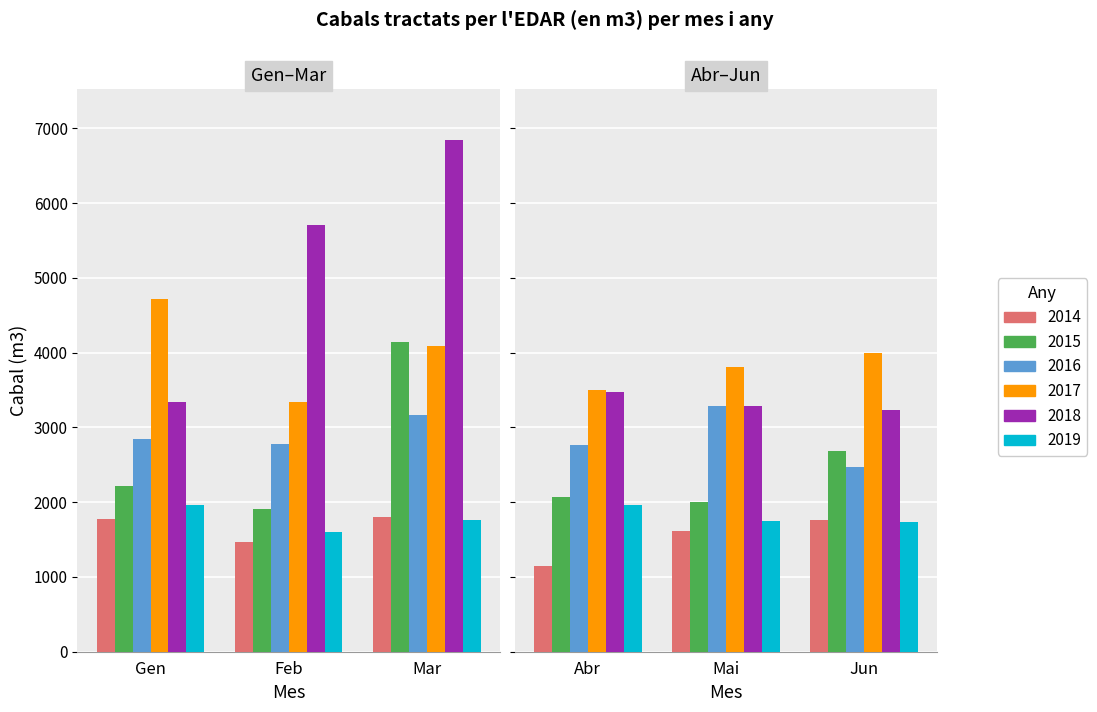

Which category has the highest value in the 2018 series?

Mar